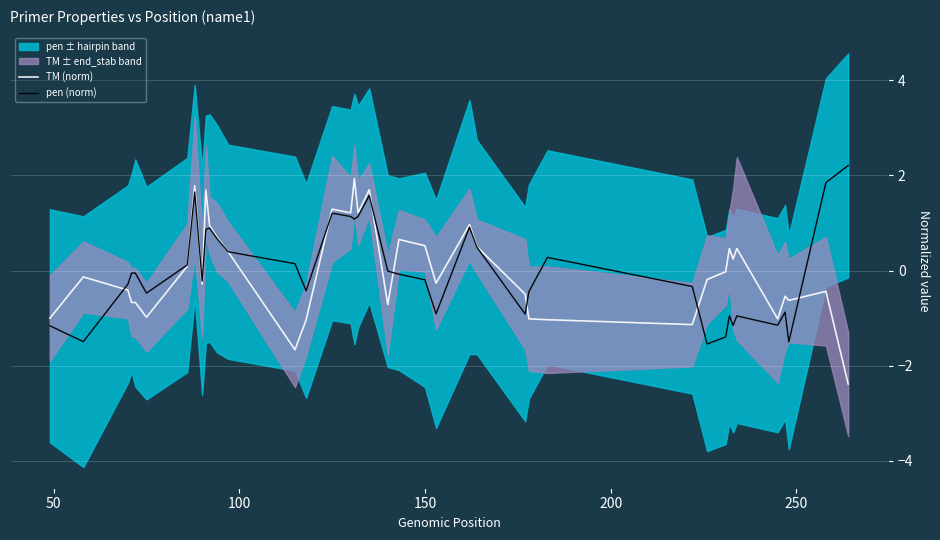

What is the minimum value for pen (norm)?

-1.5